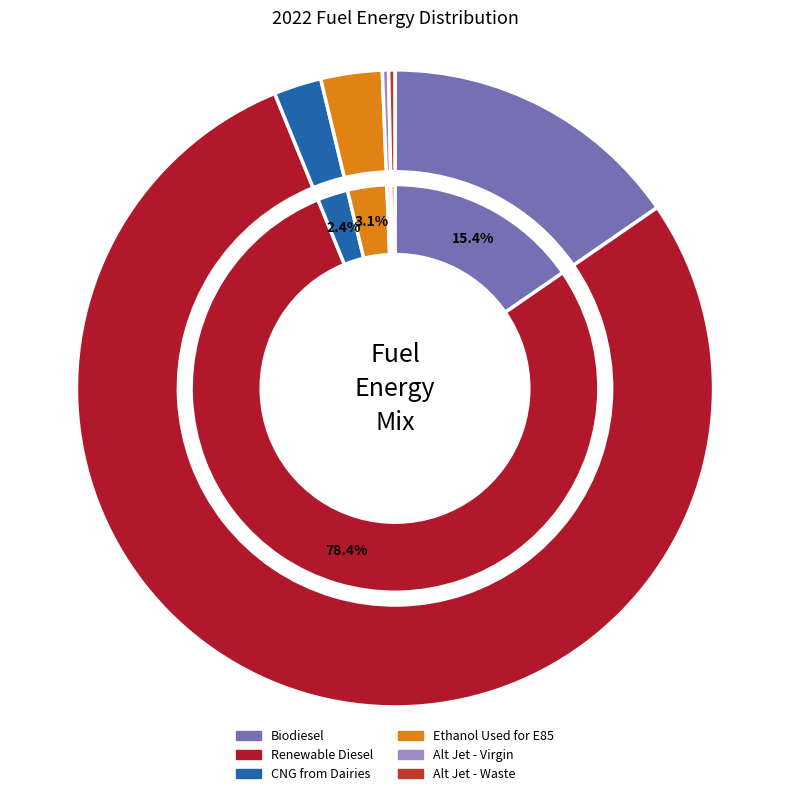

How many slices are in this pie chart?

6